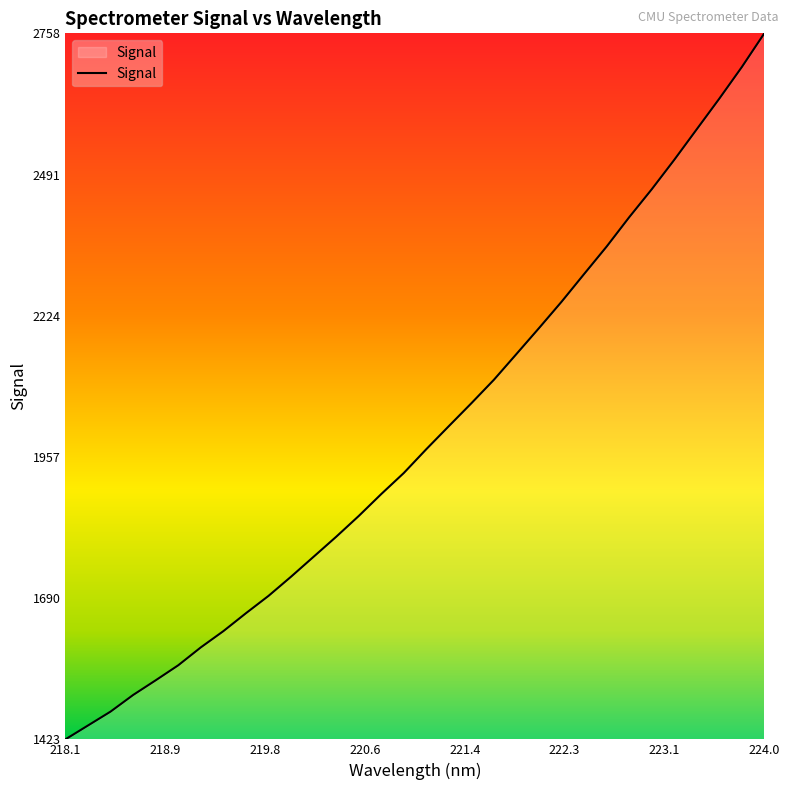

What is the smallest value displayed?

1422.9